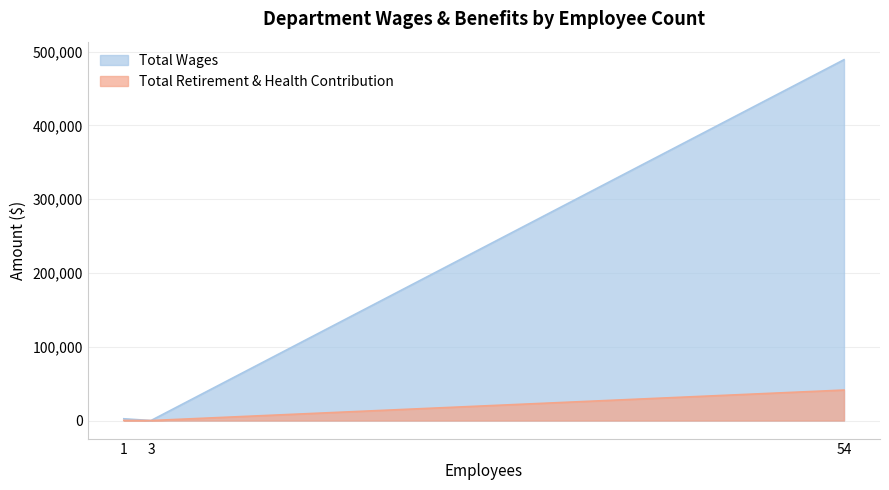

How many values in the Total Retirement & Health Contribution series exceed 157?

1